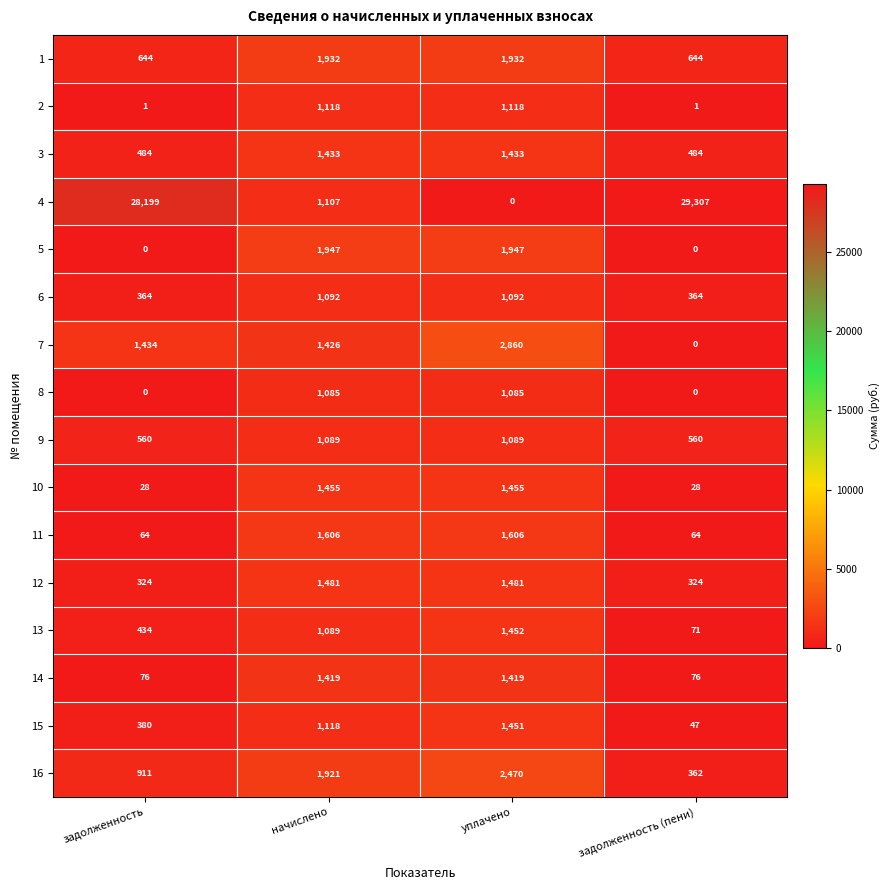

What is the greatest value displayed?

29307